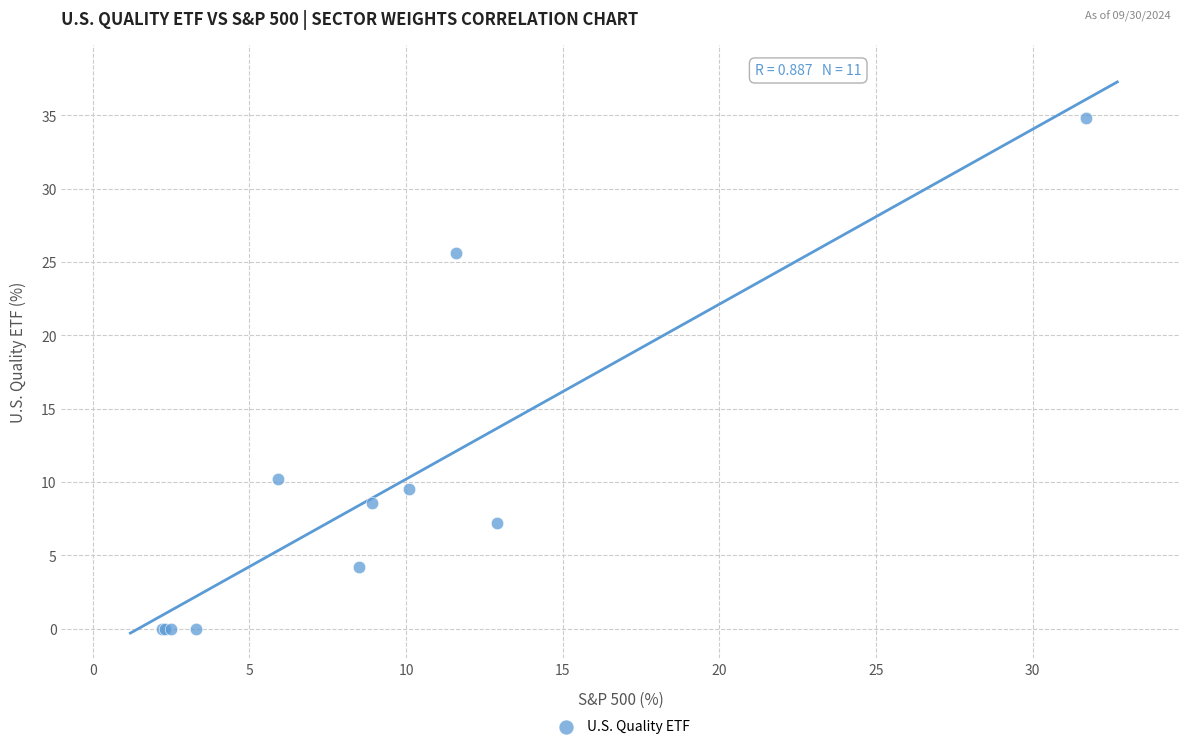

What Y value in the scatter plot is closest to 17?

10.2